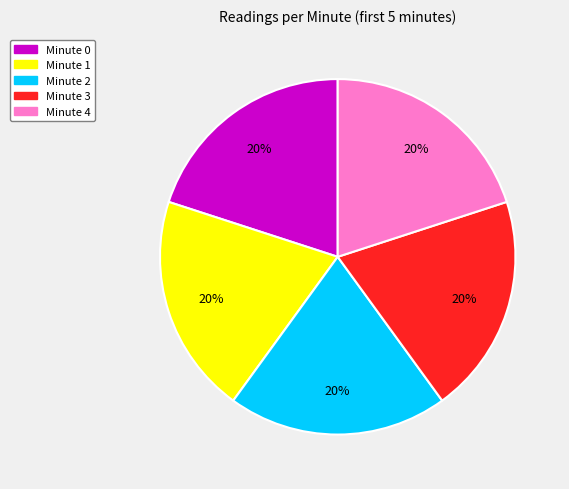

To the nearest percent, what is the average slice percentage?

20%